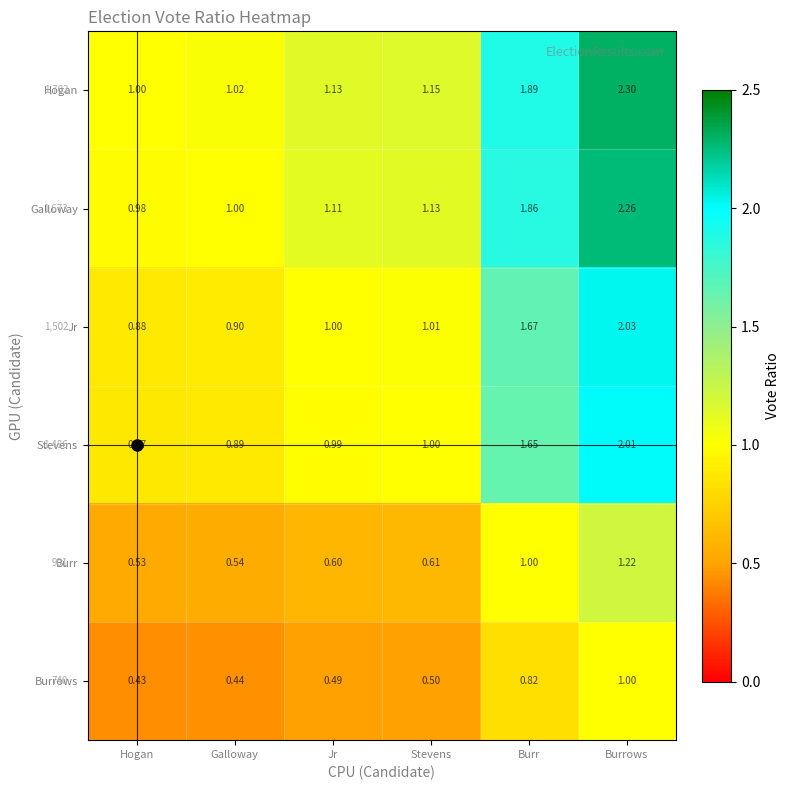

Which category has the highest value in the Hogan series?

Burrows